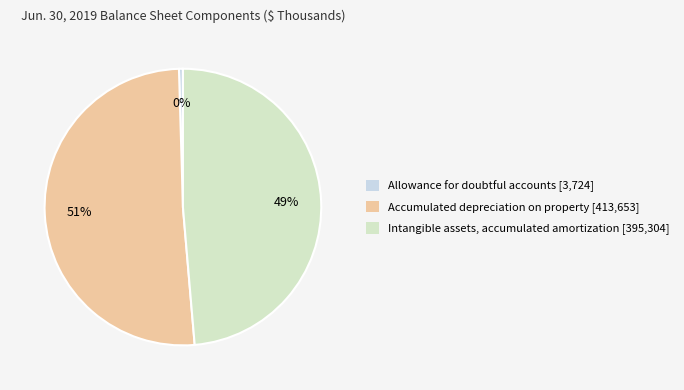

True or false: Intangible assets, accumulated amortization accounts for 40% of the total.

False